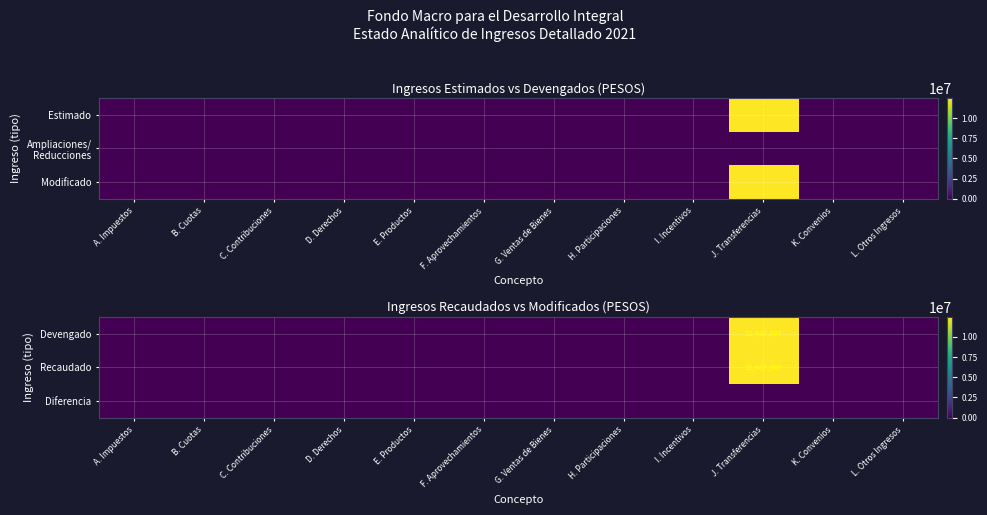

True or false: Recaudado has a value of 12487307 at J. Transferencias.

True